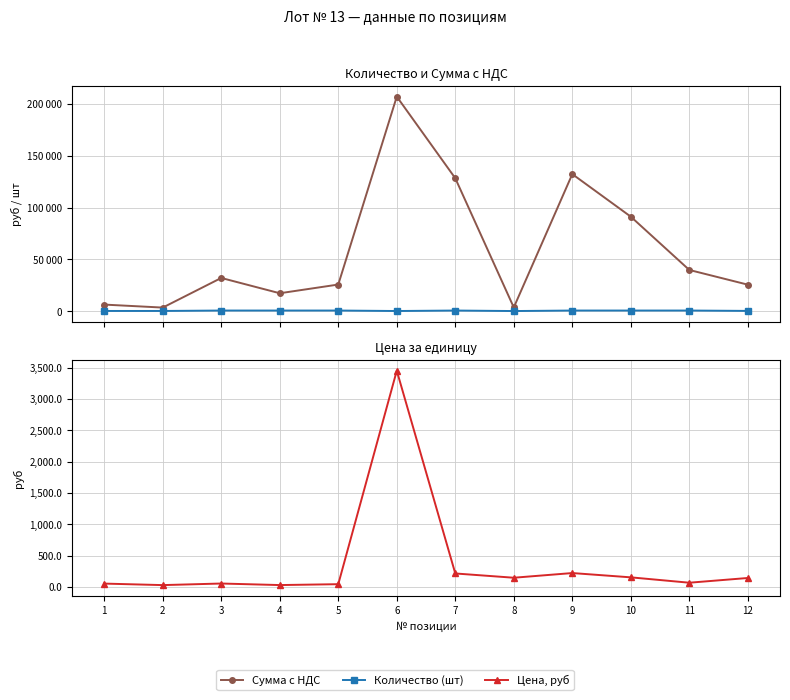

What is the minimum value for Сумма с НДС?

3360.0